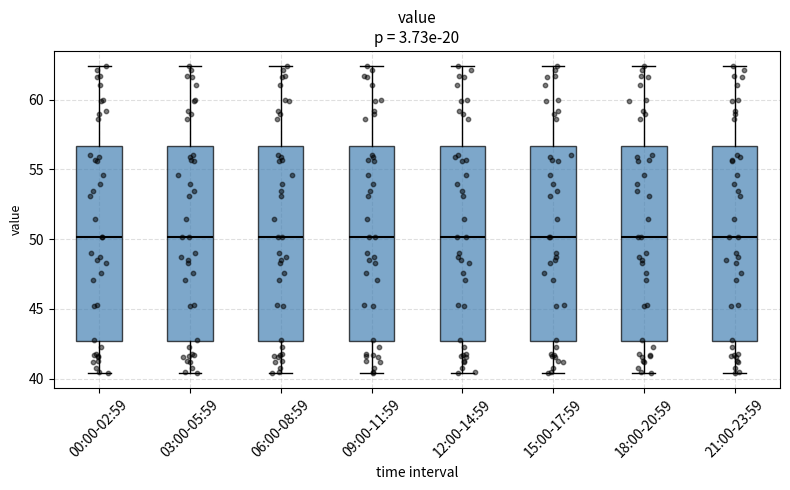

Reading left to right, read every box against the y-axis: the position of its median line, the range the box covers, and the ends of its whiskers. The values are not printed on the chart, so give them approximately, as read against the axis.

00:00-02:59: median 50.0, box 42.5 to 56.5, whiskers 40.5 to 62.5
03:00-05:59: median 50.0, box 42.5 to 56.5, whiskers 40.5 to 62.5
06:00-08:59: median 50.0, box 42.5 to 56.5, whiskers 40.5 to 62.5
09:00-11:59: median 50.0, box 42.5 to 56.5, whiskers 40.5 to 62.5
12:00-14:59: median 50.0, box 42.5 to 56.5, whiskers 40.5 to 62.5
15:00-17:59: median 50.0, box 42.5 to 56.5, whiskers 40.5 to 62.5
18:00-20:59: median 50.0, box 42.5 to 56.5, whiskers 40.5 to 62.5
21:00-23:59: median 50.0, box 42.5 to 56.5, whiskers 40.5 to 62.5